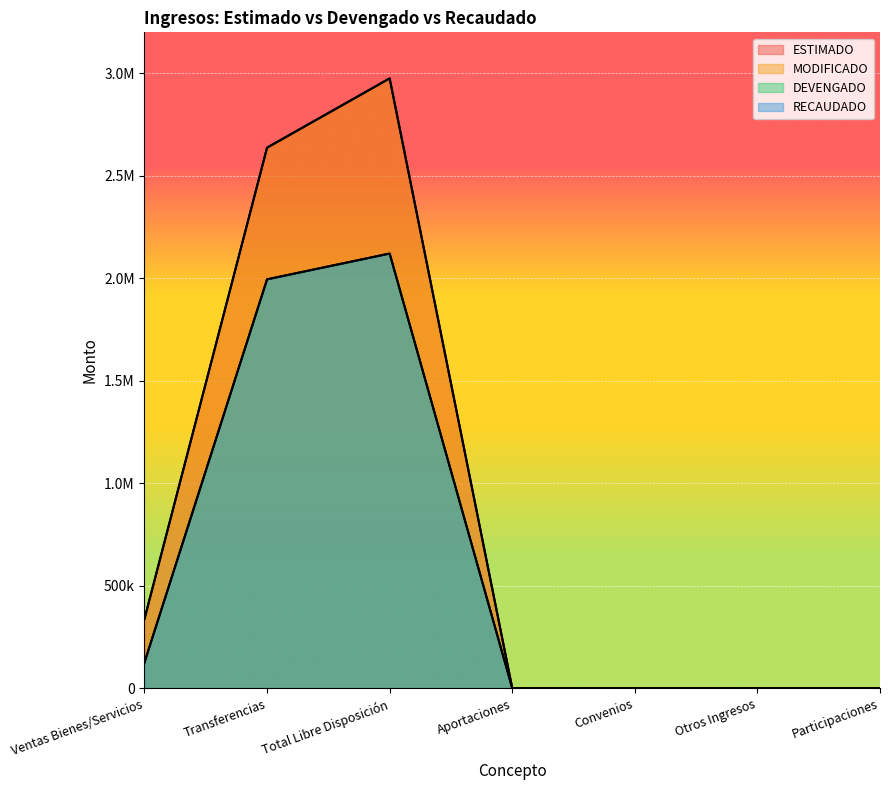

Rank the categories by ESTIMADO value from highest to lowest.

Total Libre Disposición, Transferencias, Ventas Bienes/Servicios, Aportaciones, Convenios, Otros Ingresos, Participaciones